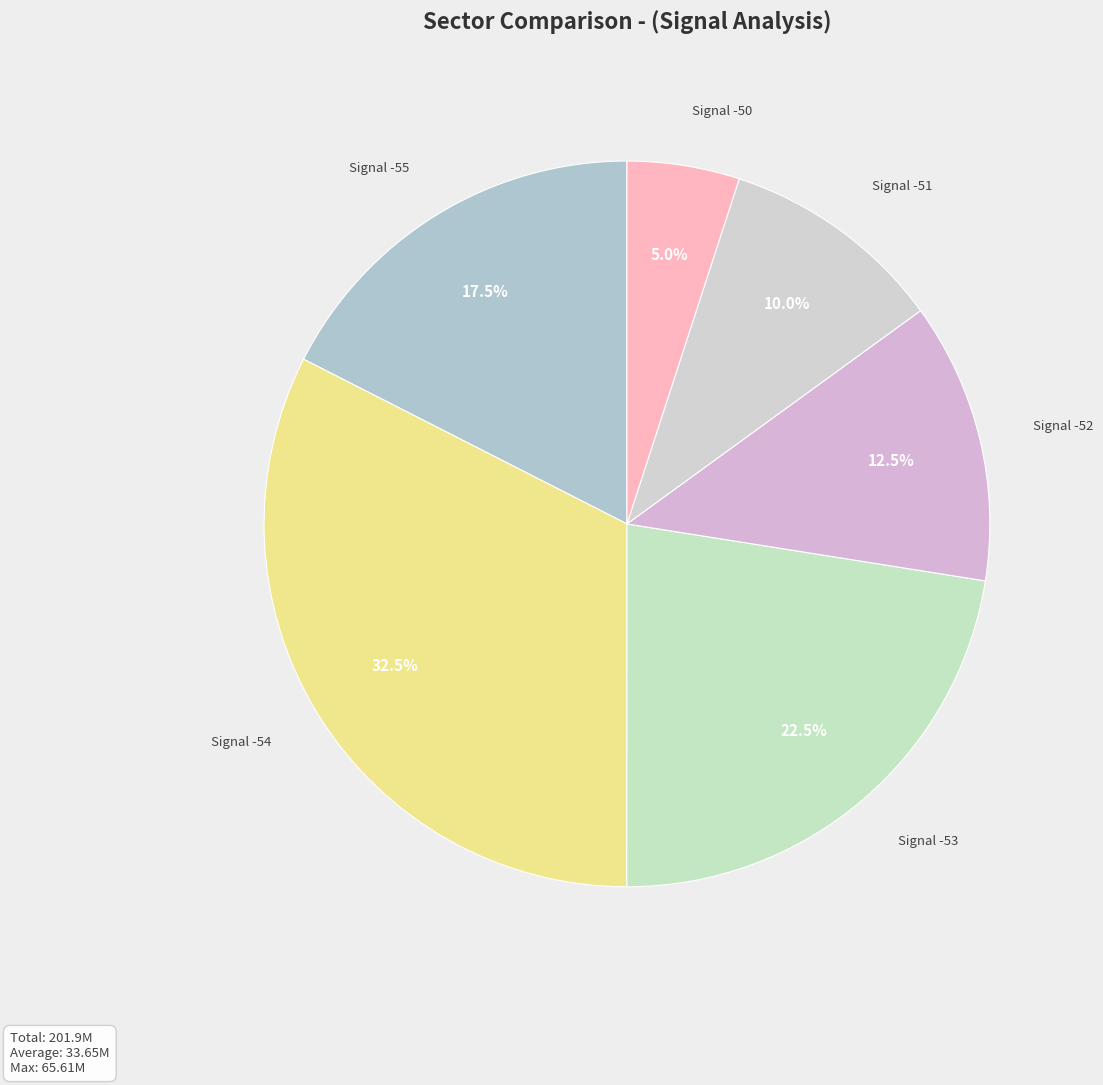

What is the largest slice in the pie chart?

Signal -54